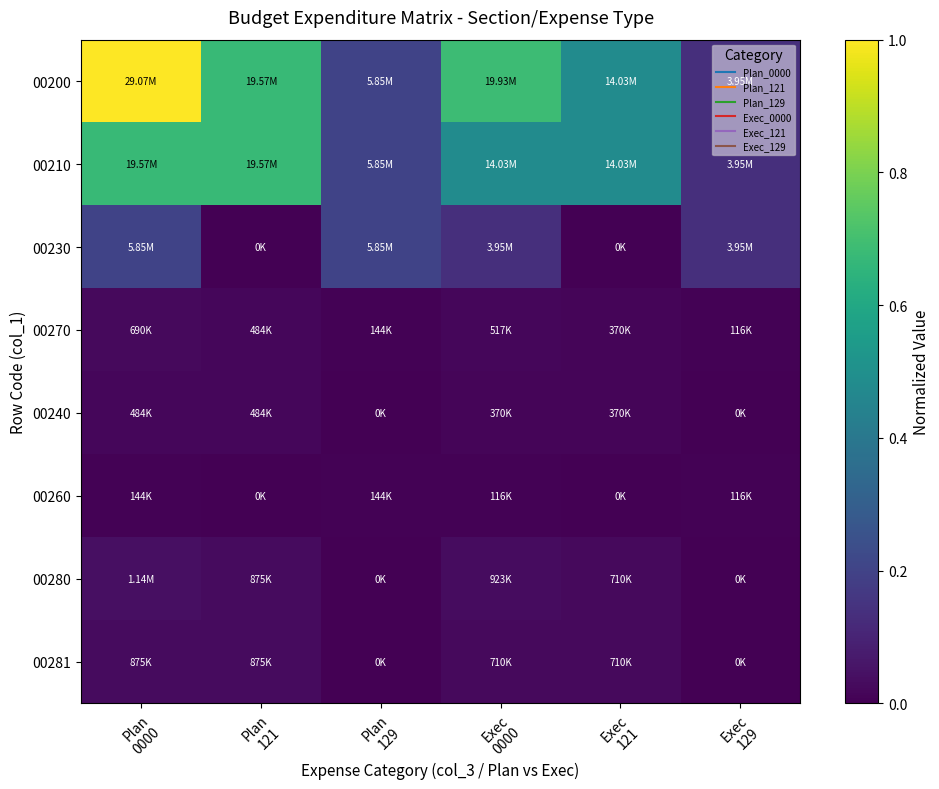

Rank the series at Exec 0000 from highest to lowest value.

00200, 00210, 00230, 00280, 00281, 00270, 00240, 00260